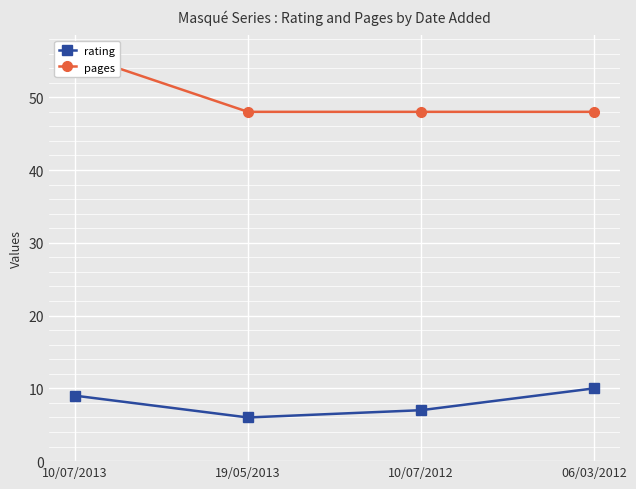

What is the sum of the pages values at 10/07/2013 and 19/05/2013?

104